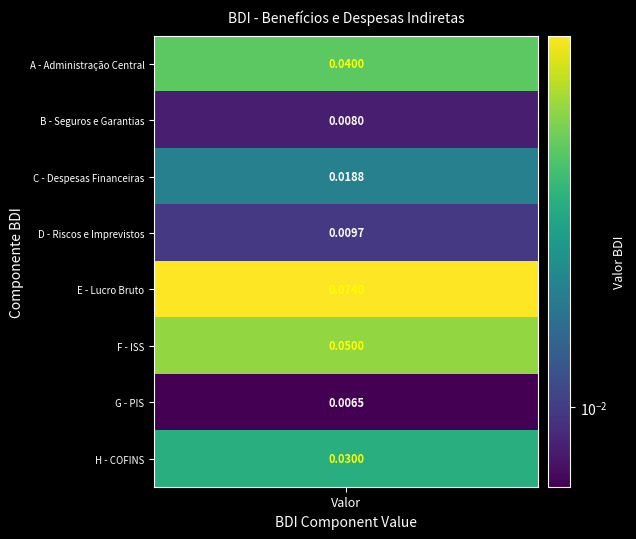

True or false: the data shows 0.0 at 6.

True